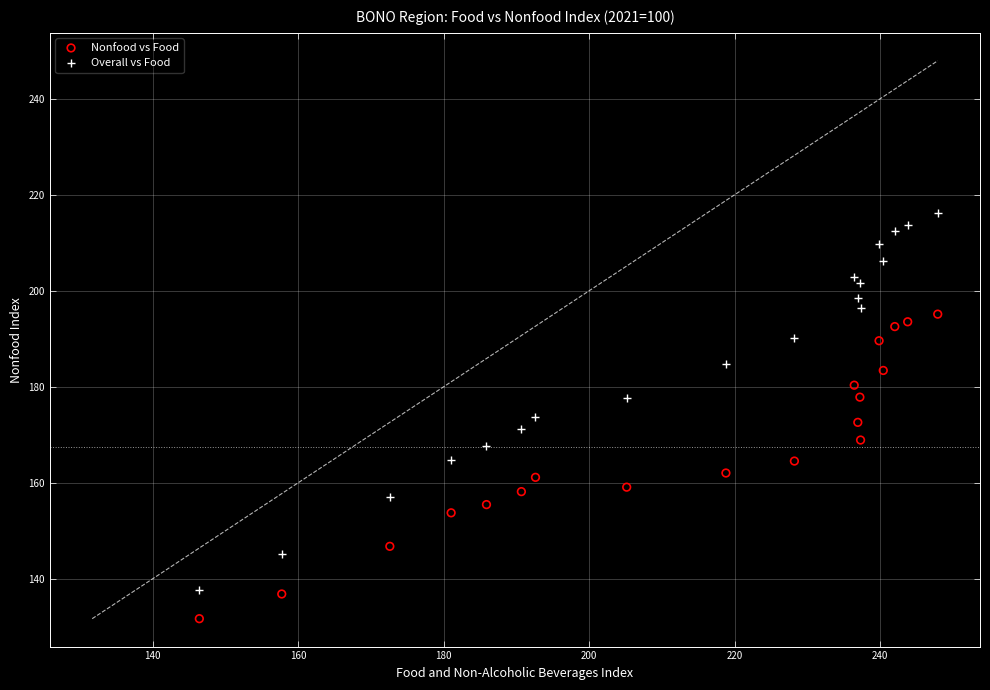

Which series reaches the minimum Y coordinate?

Nonfood vs Food